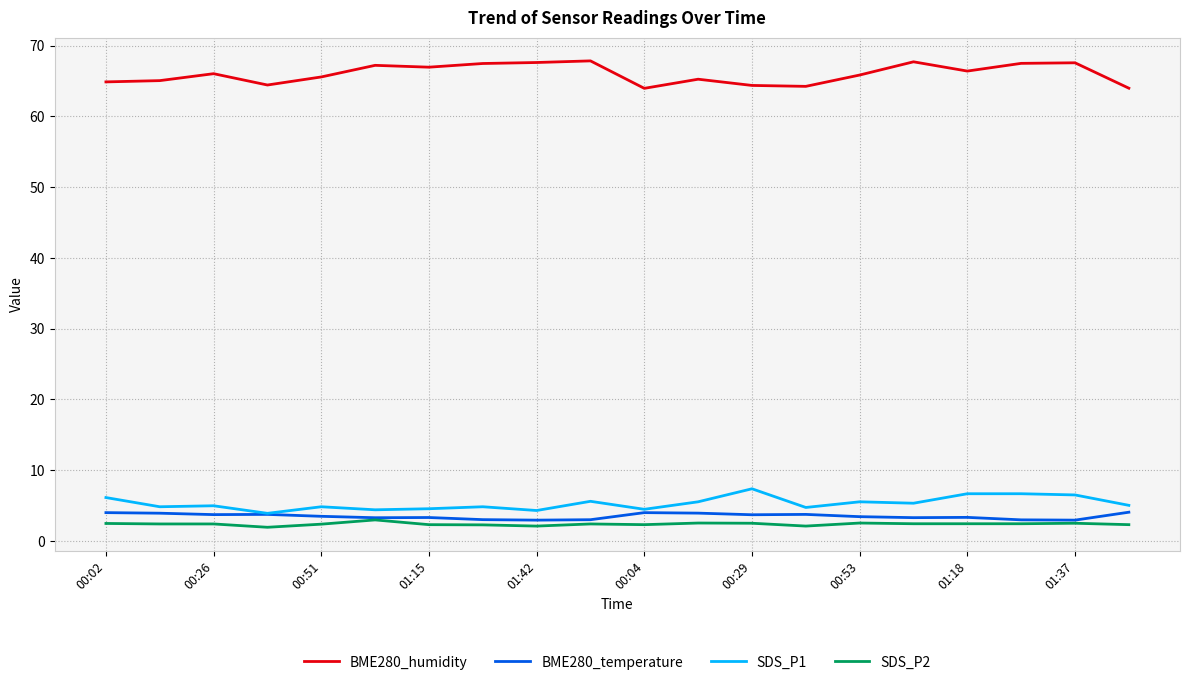

Which series has the largest range (max minus min)?

BME280_humidity